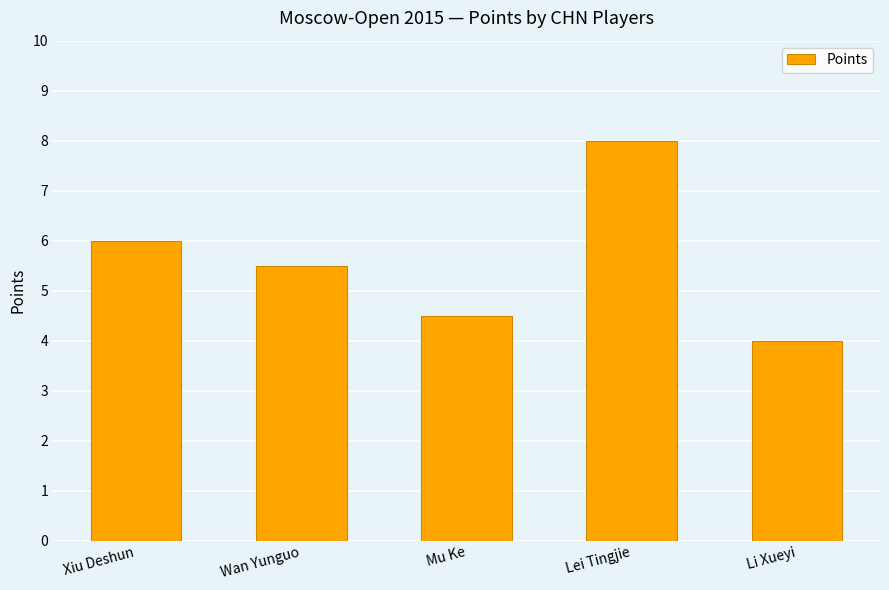

Is it true that the value at Li Xueyi is 0.8?

False